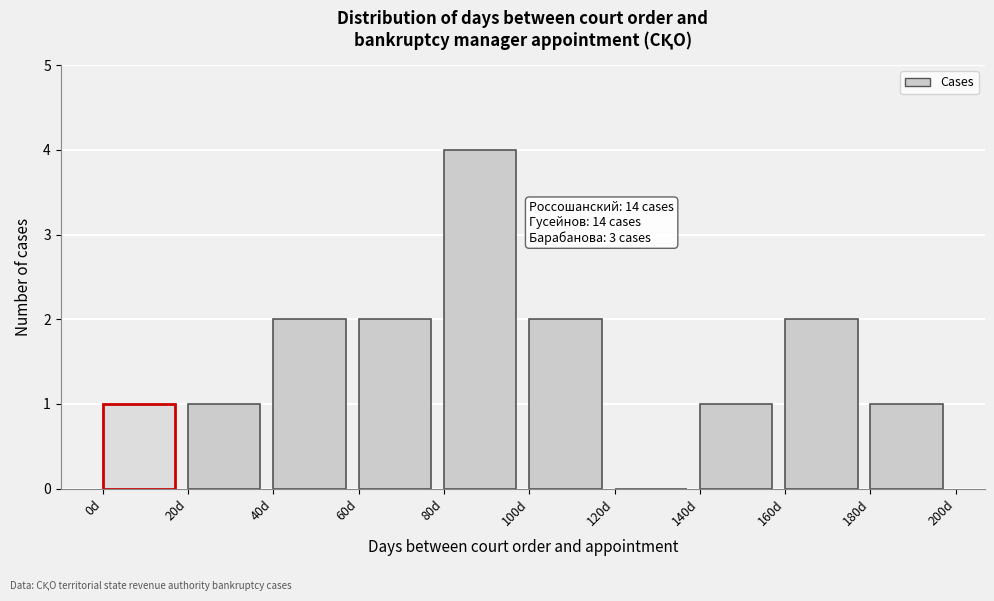

Which range on the x-axis has the tallest bar?

80 to 100